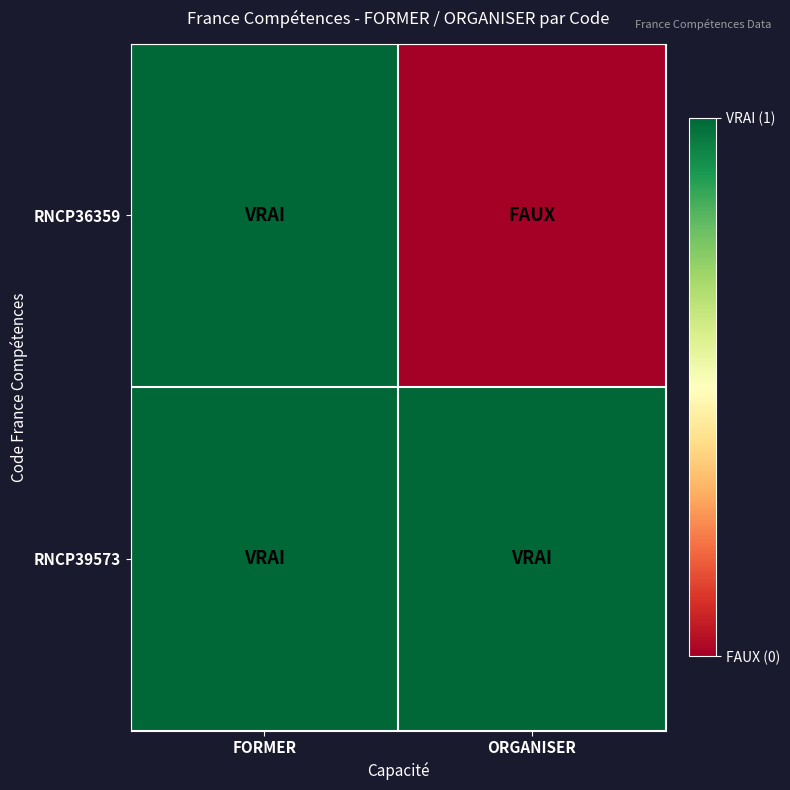

Rank the series by their maximum value, from highest to lowest.

RNCP36359, RNCP39573